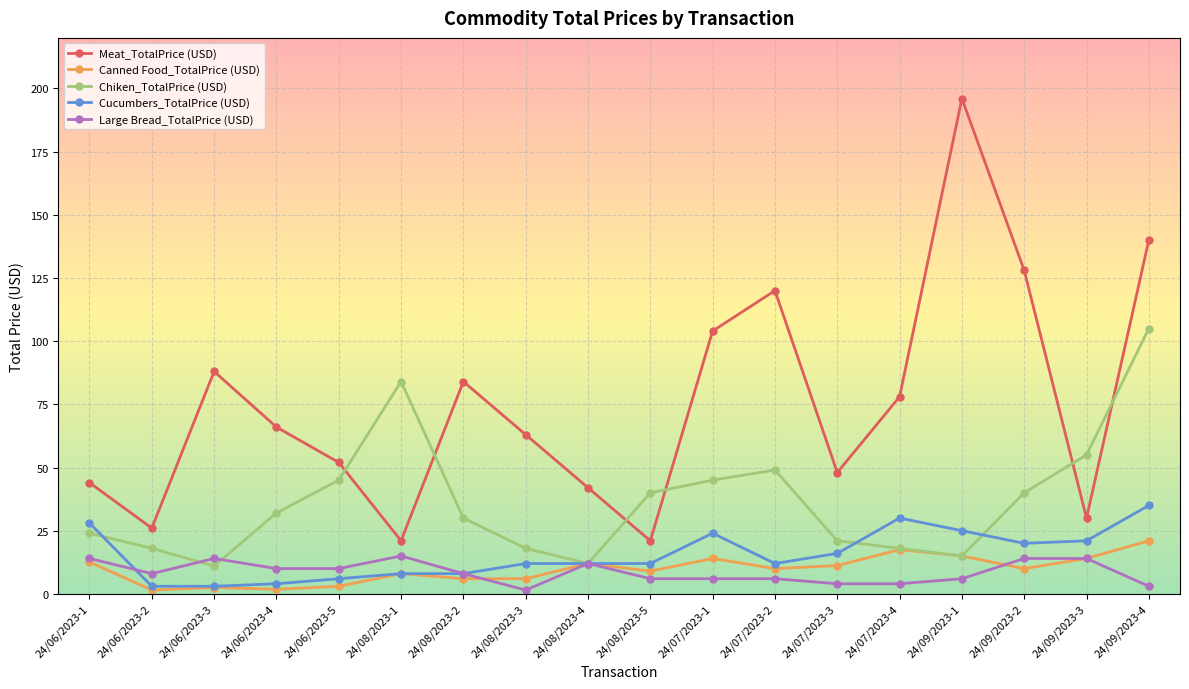

The value of Meat_TotalPrice (USD) at 24/07/2023-3 is 48.0. True or false?

True